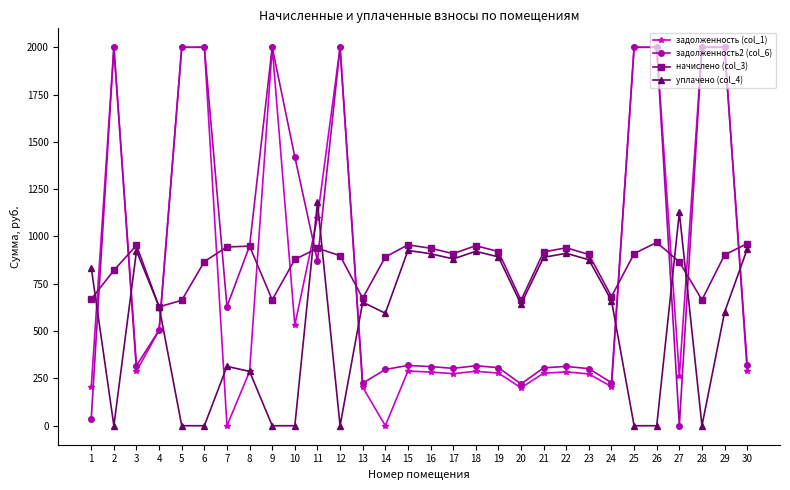

At which label does задолженность2 (col_6) first exceed 319?

2